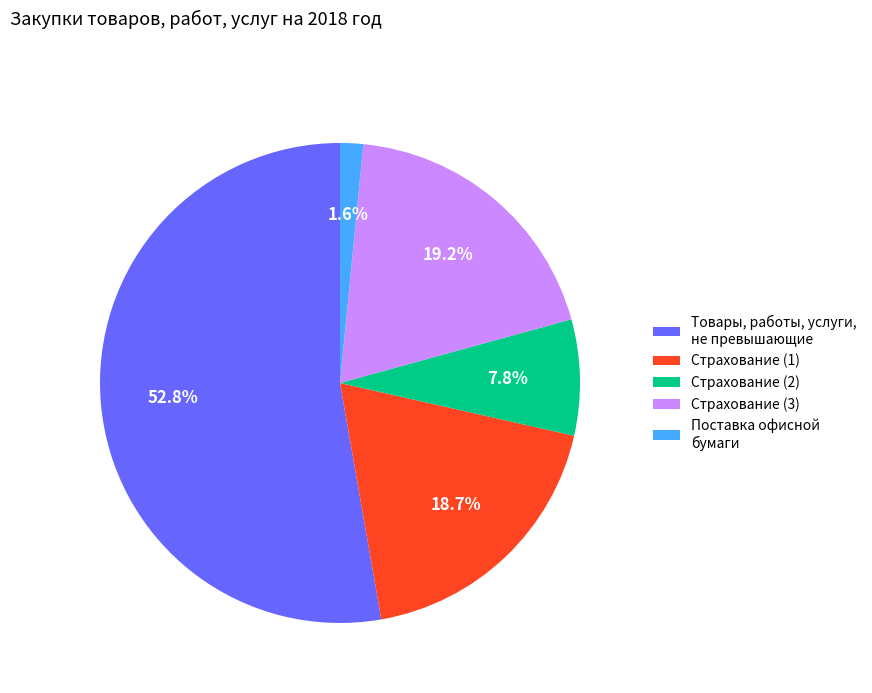

Which slice represents more than half of the pie?

Товары, работы, услуги, не превышающие